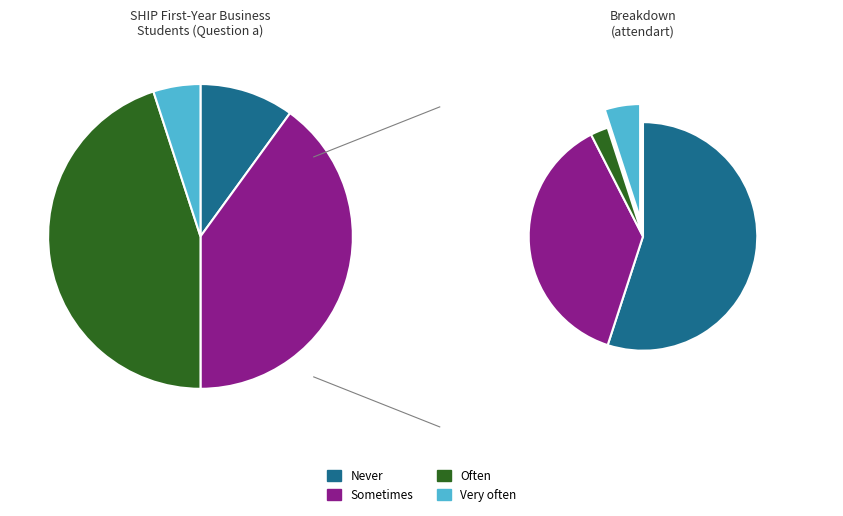

How many segments does this pie chart have?

7